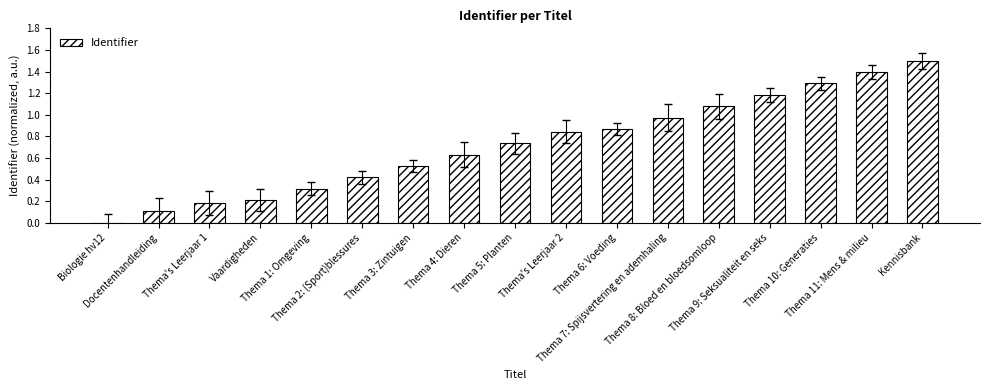

What is the greatest value displayed?

1.5